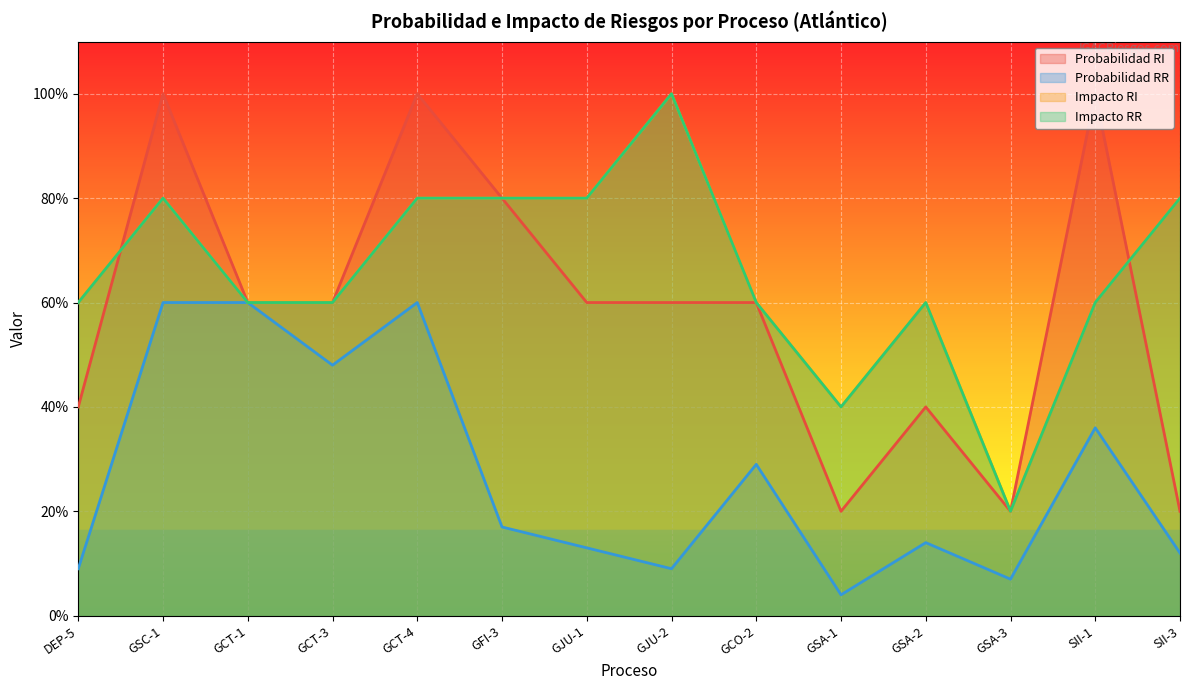

What is the approximate value of Probabilidad RR at GJU-1?

0.1